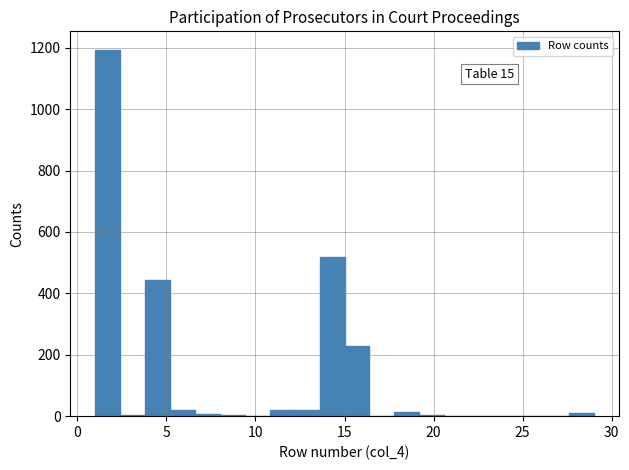

Read against the x-axis, roughly where is the centre of the tallest bar?

1.5